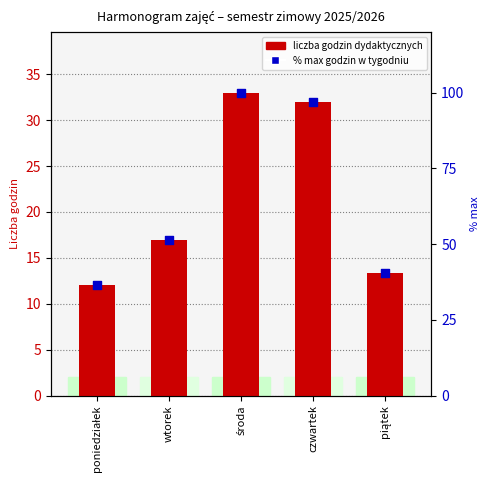

Is the value of % max godzin at poniedziałek greater than the value of Liczba godzin dydaktycznych at wtorek?

Yes